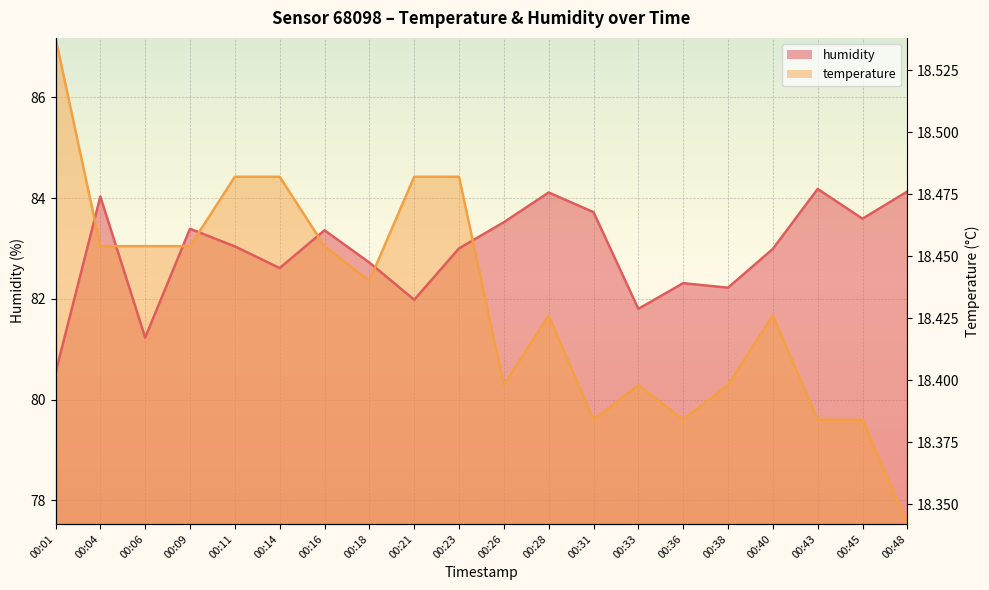

What is the difference between the temperature values at 00:04 and 00:31?

3.4